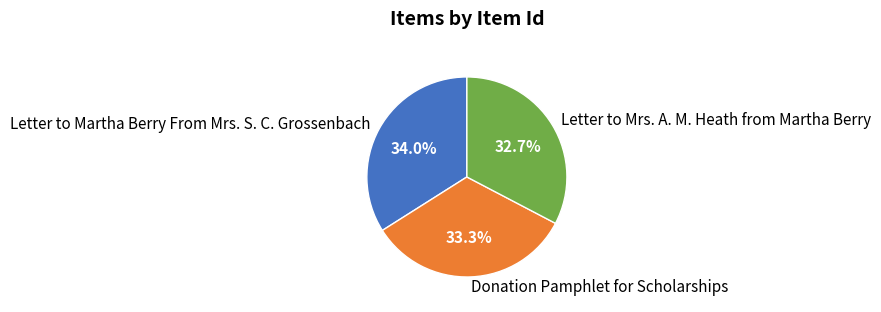

Count the number of slices in the pie.

3